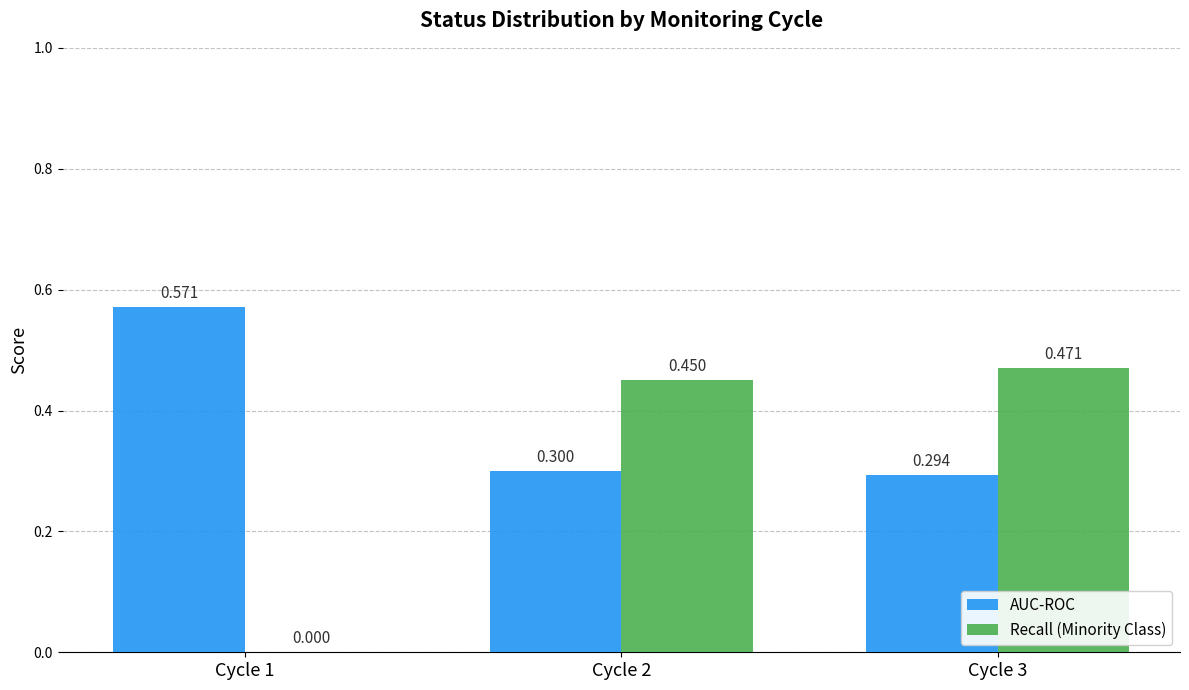

The value of Recall (Minority Class) at Cycle 3 is 0.8. True or false?

False